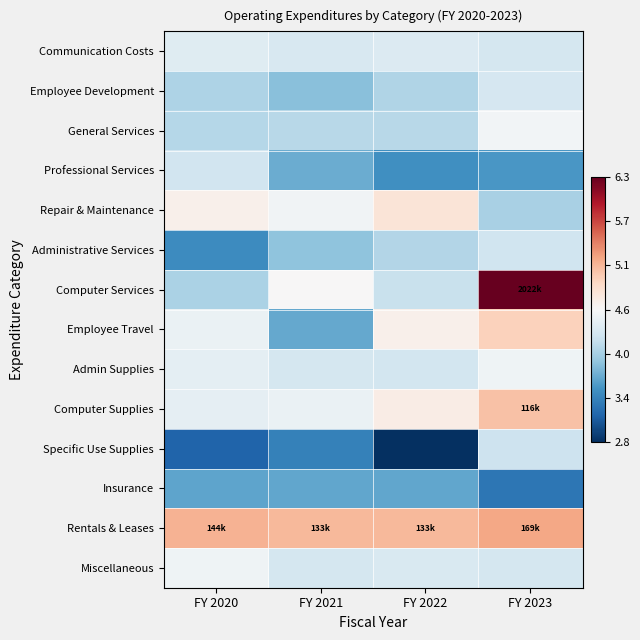

At FY 2020, list the series in order from smallest to largest.

Specific Use Supplies, Administrative Services, Insurance, Computer Services, Employee Development, General Services, Professional Services, Communication Costs, Admin Supplies, Computer Supplies, Employee Travel, Miscellaneous, Repair & Maintenance, Rentals & Leases